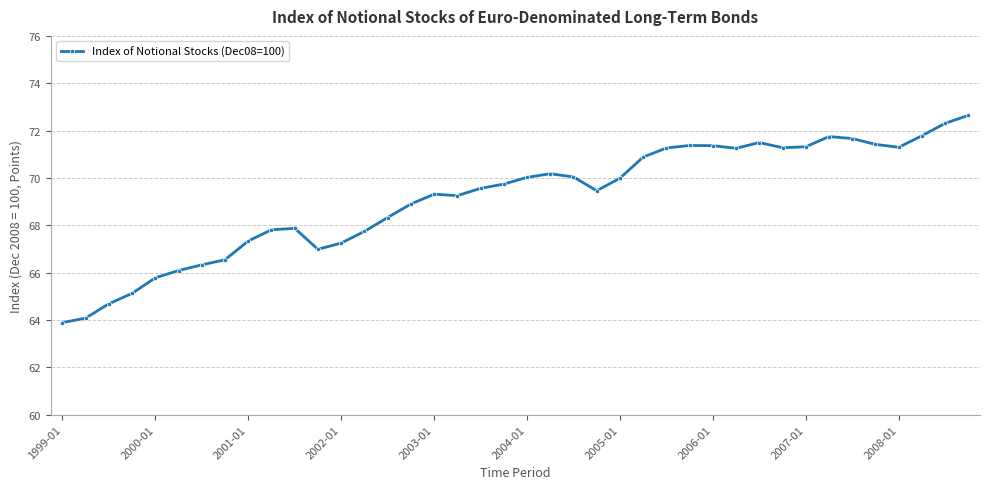

True or false: the data has more than 1 interior local peaks.

True